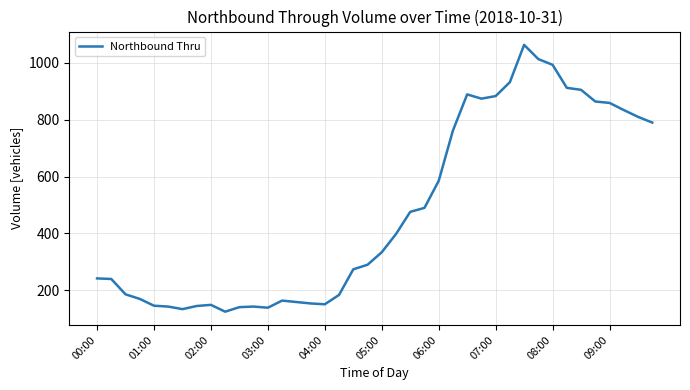

How many distinct data groups are displayed?

1